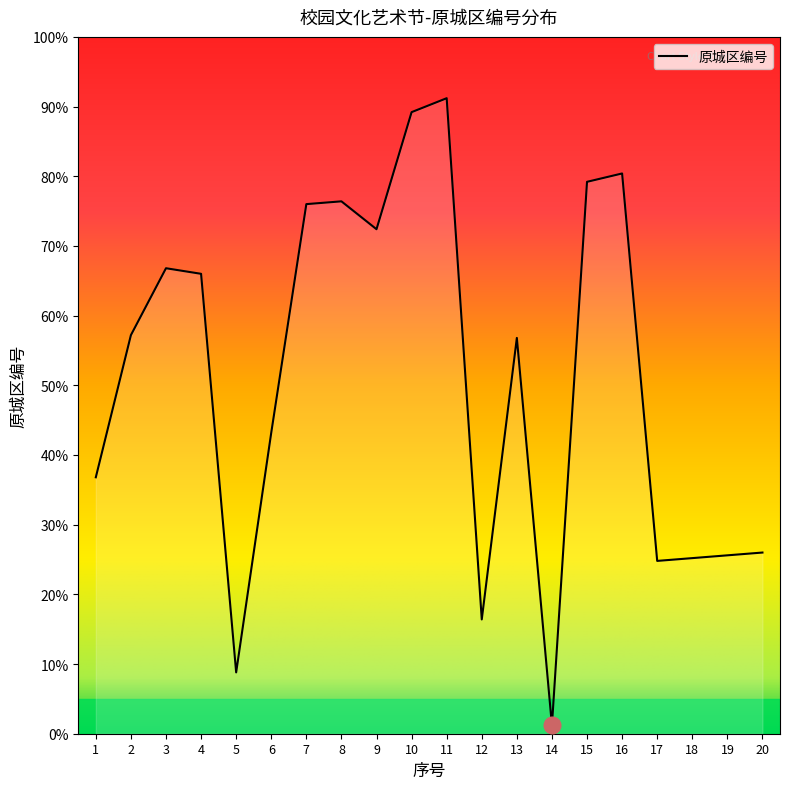

The chart shows a value of 62.9 at 6. True or false?

False